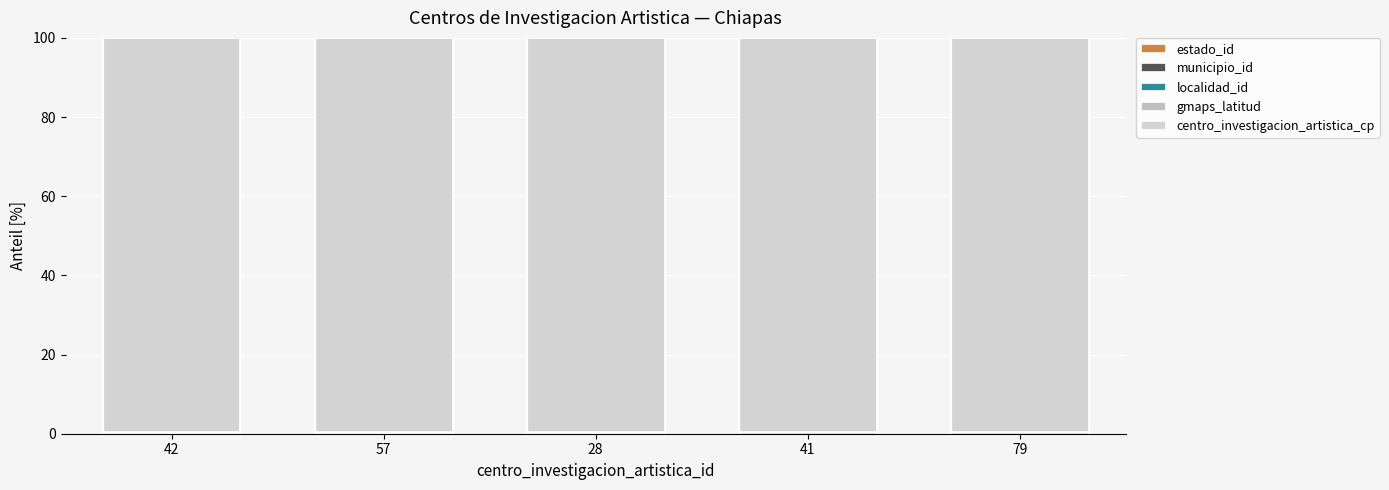

Are the bars grouped side by side (vs. stacked)?

No